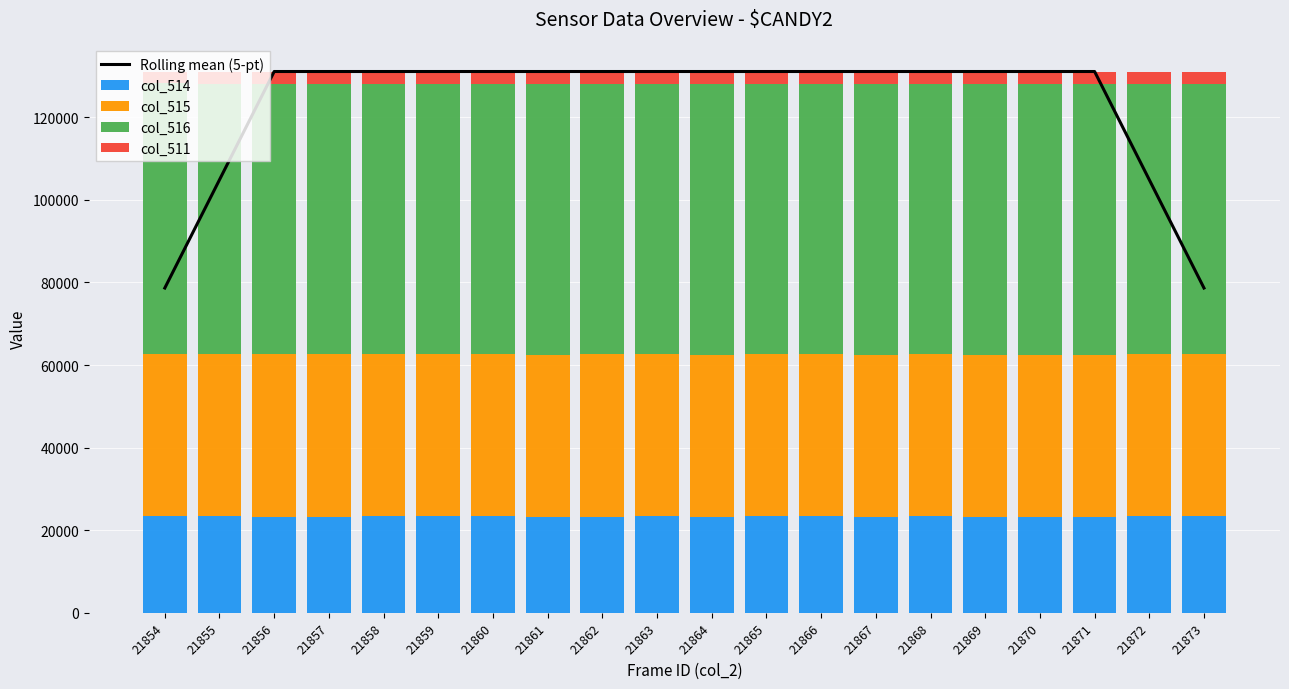

Where does the col_515 series first go above 39231?

21856